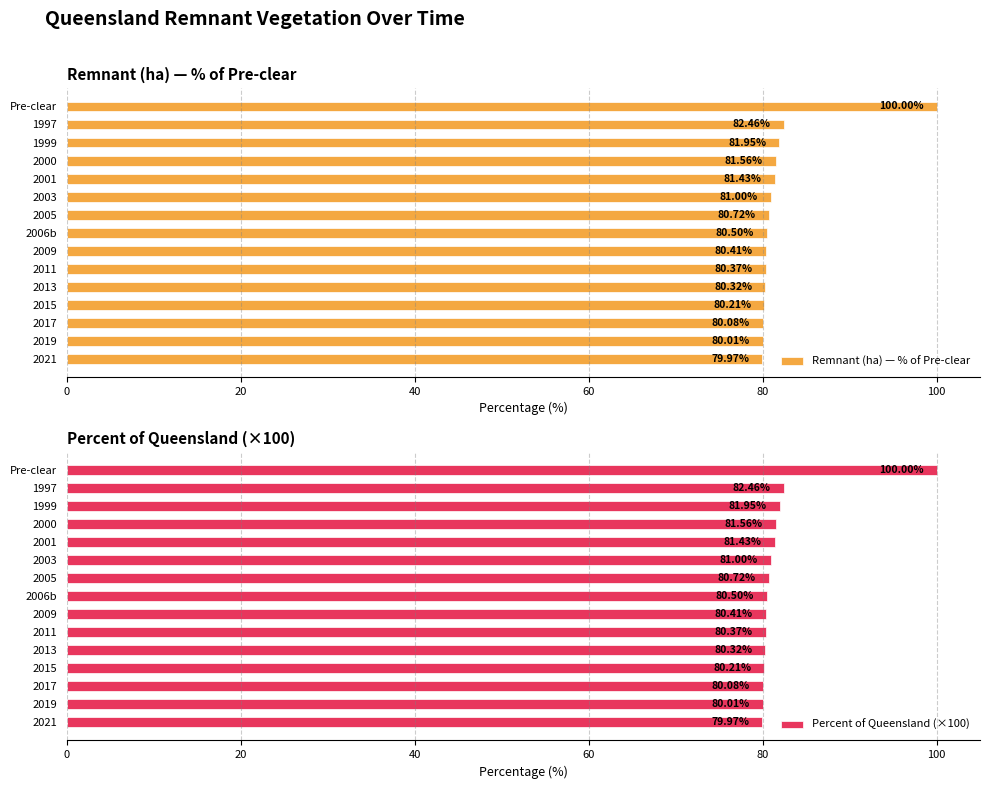

What is the maximum value for Percent of Queensland (×100)?

100.0